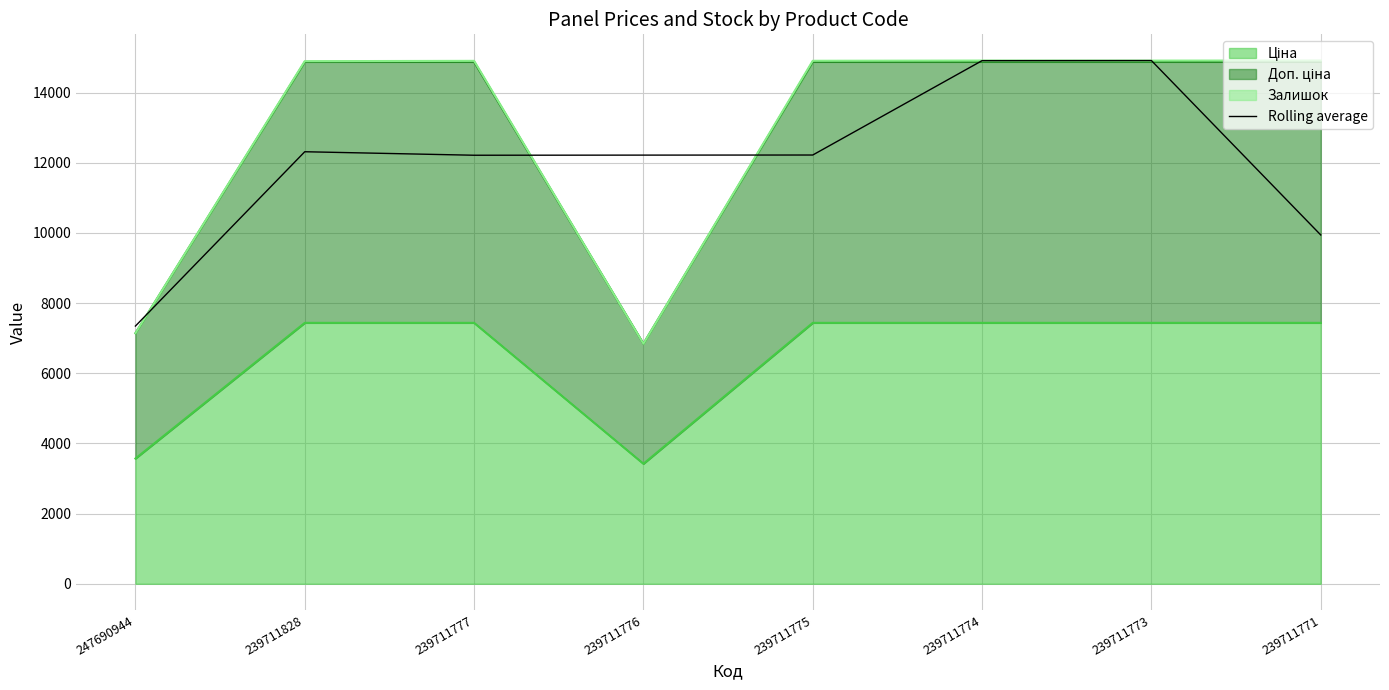

Where does the data first go above 12218?

239711828